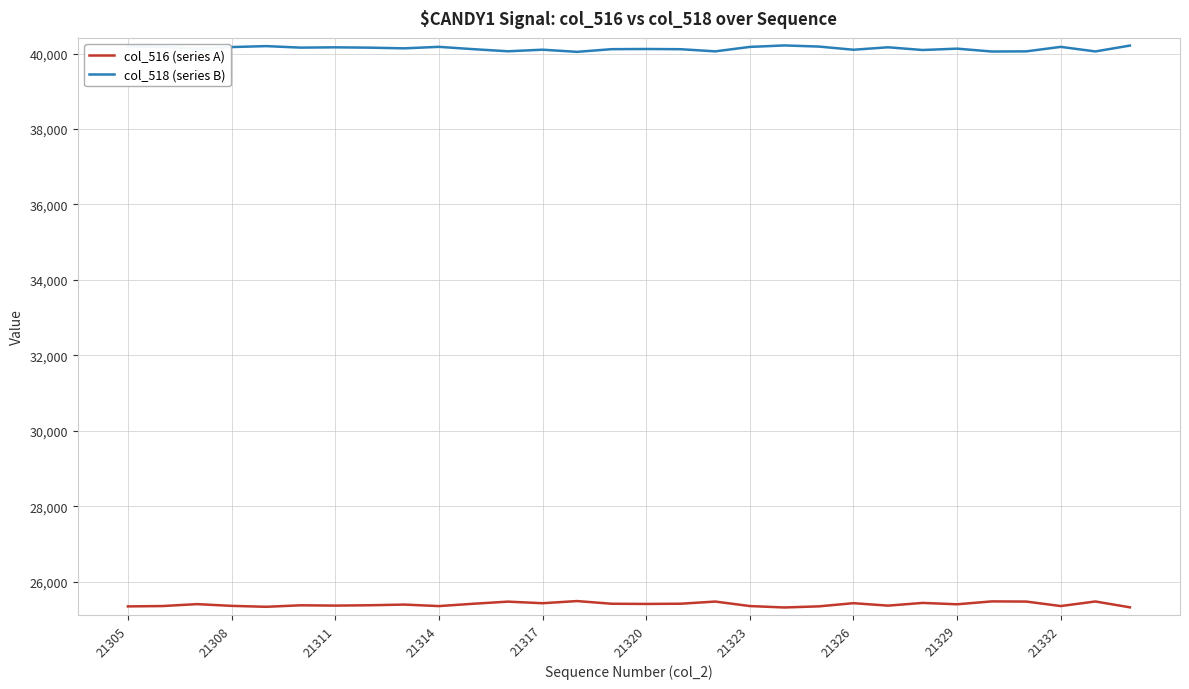

List the series in order of their overall mean, lowest first.

col_516 (series A), col_518 (series B)